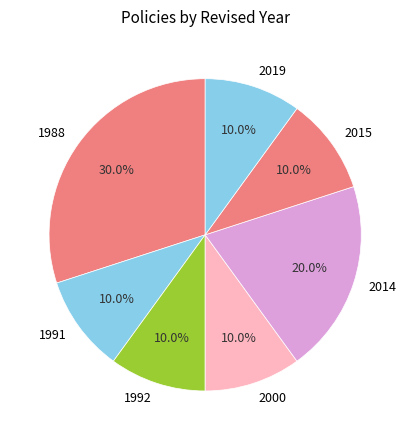

Approximately how many times larger is the value at 2014 compared to 2015?

2.0